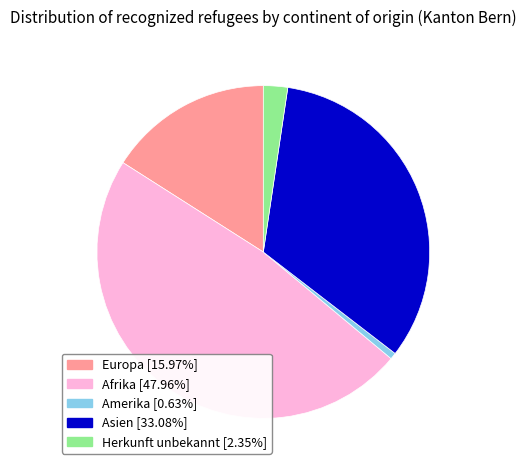

Which slice is the largest?

Afrika